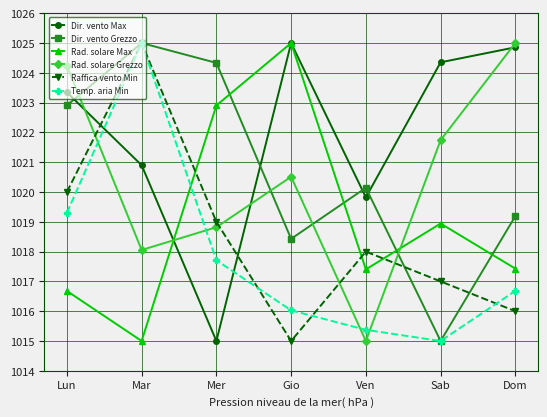

How many interior local valleys does the Rad. solare Grezzo series have?

2